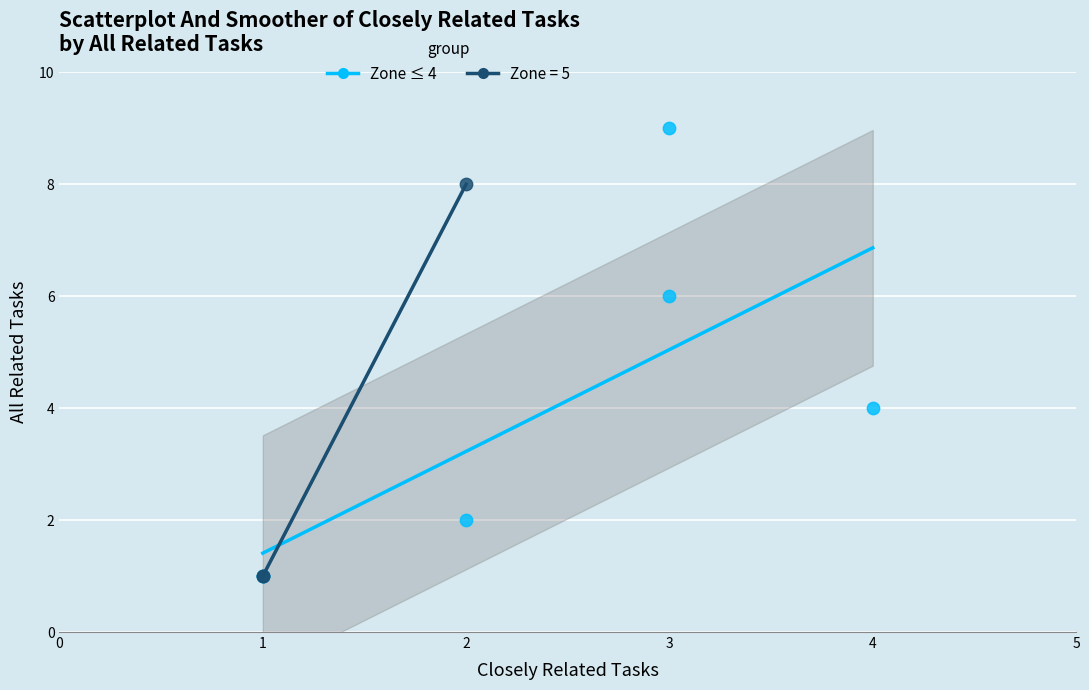

Which series contains the highest Y value?

Zone ≤ 4